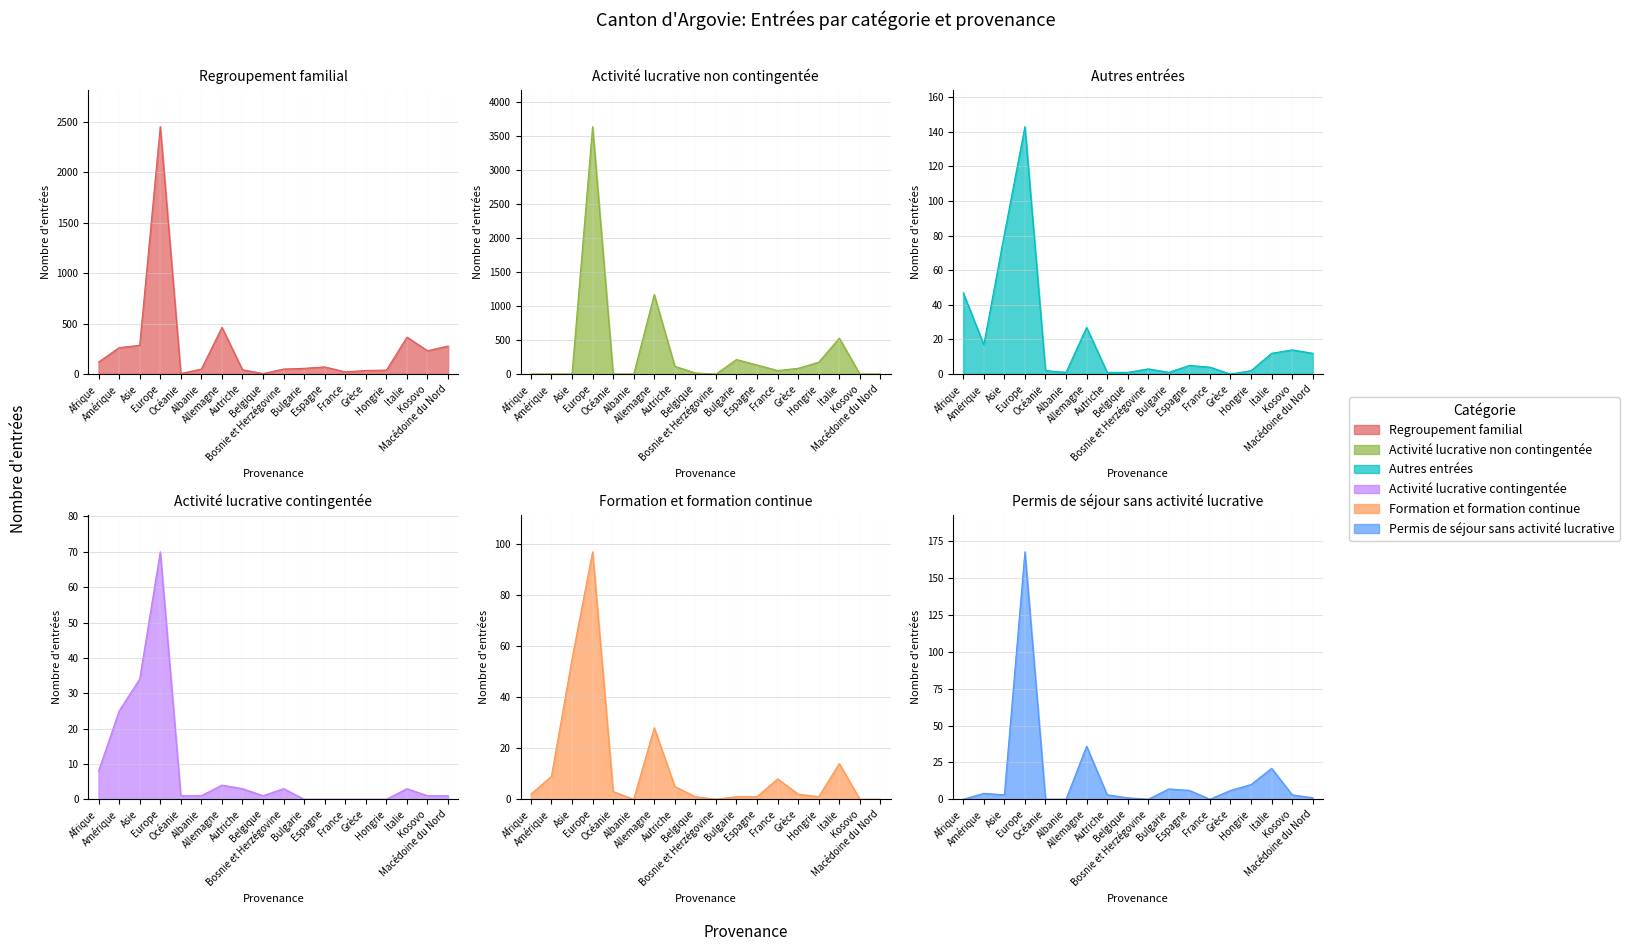

Reading left to right, transcribe all the data shown in this chart.

Regroupement familial: Afrique=119	Amérique=262	Asie=285	Europe=2451	Océanie=5	Albanie=50	Allemagne=463	Autriche=43	Belgique=5	Bosnie et Herzégovine=50	Bulgarie=57	Espagne=71	France=22	Grèce=36	Hongrie=39	Italie=366	Kosovo=231	Macédoine du Nord=278
Activité lucrative non contingentée: Afrique=0	Amérique=0	Asie=0	Europe=3643	Océanie=0	Albanie=0	Allemagne=1171	Autriche=115	Belgique=16	Bosnie et Herzégovine=0	Bulgarie=214	Espagne=134	France=52	Grèce=85	Hongrie=175	Italie=529	Kosovo=0	Macédoine du Nord=0
Autres entrées: Afrique=47	Amérique=17	Asie=81	Europe=143	Océanie=2	Albanie=1	Allemagne=27	Autriche=1	Belgique=1	Bosnie et Herzégovine=3	Bulgarie=1	Espagne=5	France=4	Grèce=0	Hongrie=2	Italie=12	Kosovo=14	Macédoine du Nord=12
Activité lucrative contingentée: Afrique=8	Amérique=25	Asie=34	Europe=70	Océanie=1	Albanie=1	Allemagne=4	Autriche=3	Belgique=1	Bosnie et Herzégovine=3	Bulgarie=0	Espagne=0	France=0	Grèce=0	Hongrie=0	Italie=3	Kosovo=1	Macédoine du Nord=1
Formation et formation continue: Afrique=2	Amérique=9	Asie=55	Europe=97	Océanie=3	Albanie=0	Allemagne=28	Autriche=5	Belgique=1	Bosnie et Herzégovine=0	Bulgarie=1	Espagne=1	France=8	Grèce=2	Hongrie=1	Italie=14	Kosovo=0	Macédoine du Nord=0
Permis de séjour sans activité lucrative: Afrique=0	Amérique=4	Asie=3	Europe=168	Océanie=0	Albanie=0	Allemagne=36	Autriche=3	Belgique=1	Bosnie et Herzégovine=0	Bulgarie=7	Espagne=6	France=0	Grèce=6	Hongrie=10	Italie=21	Kosovo=3	Macédoine du Nord=1